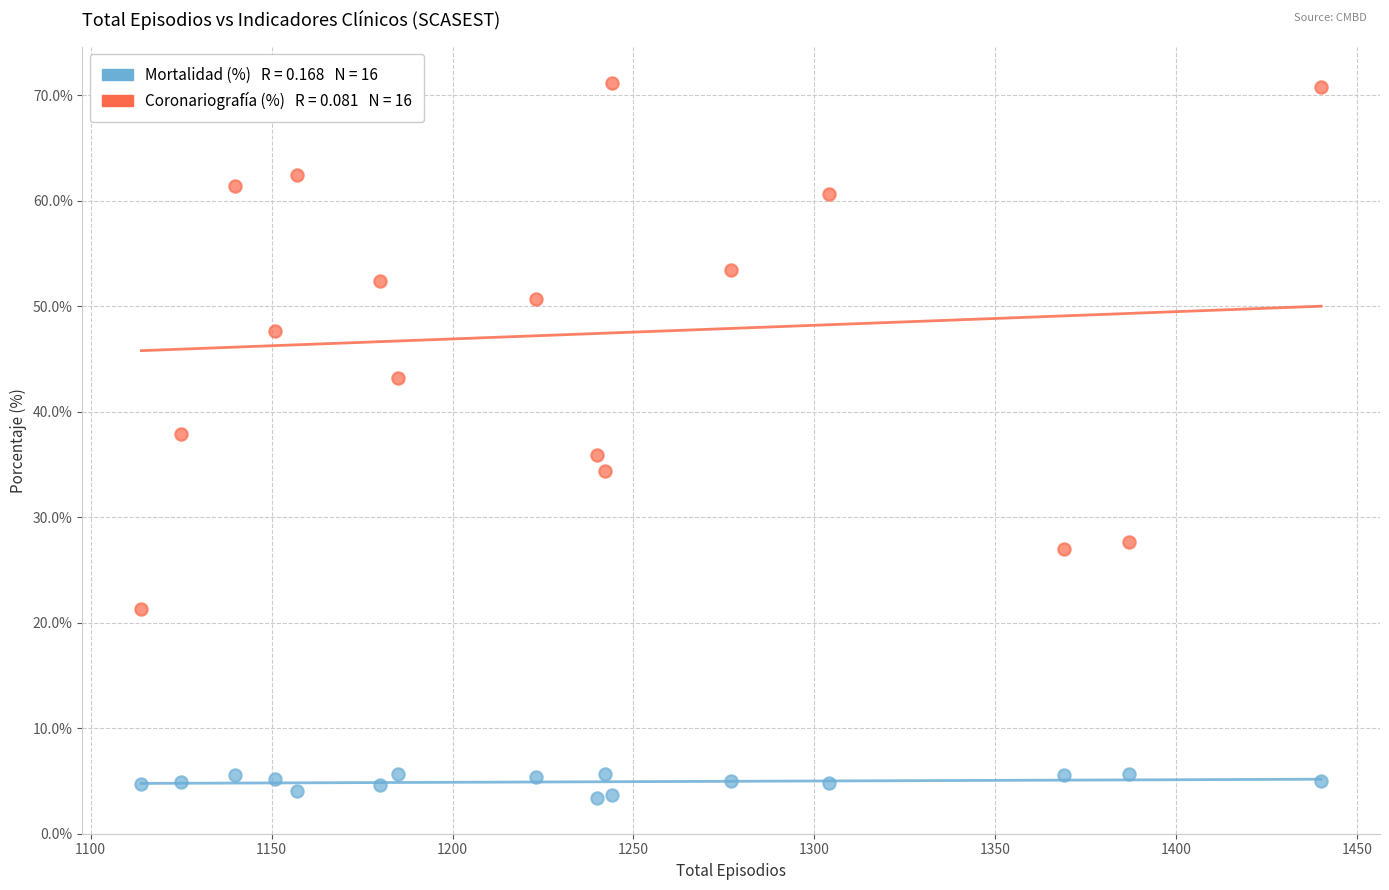

Across all data points, what is the range of X values (max minus min)?

326.0